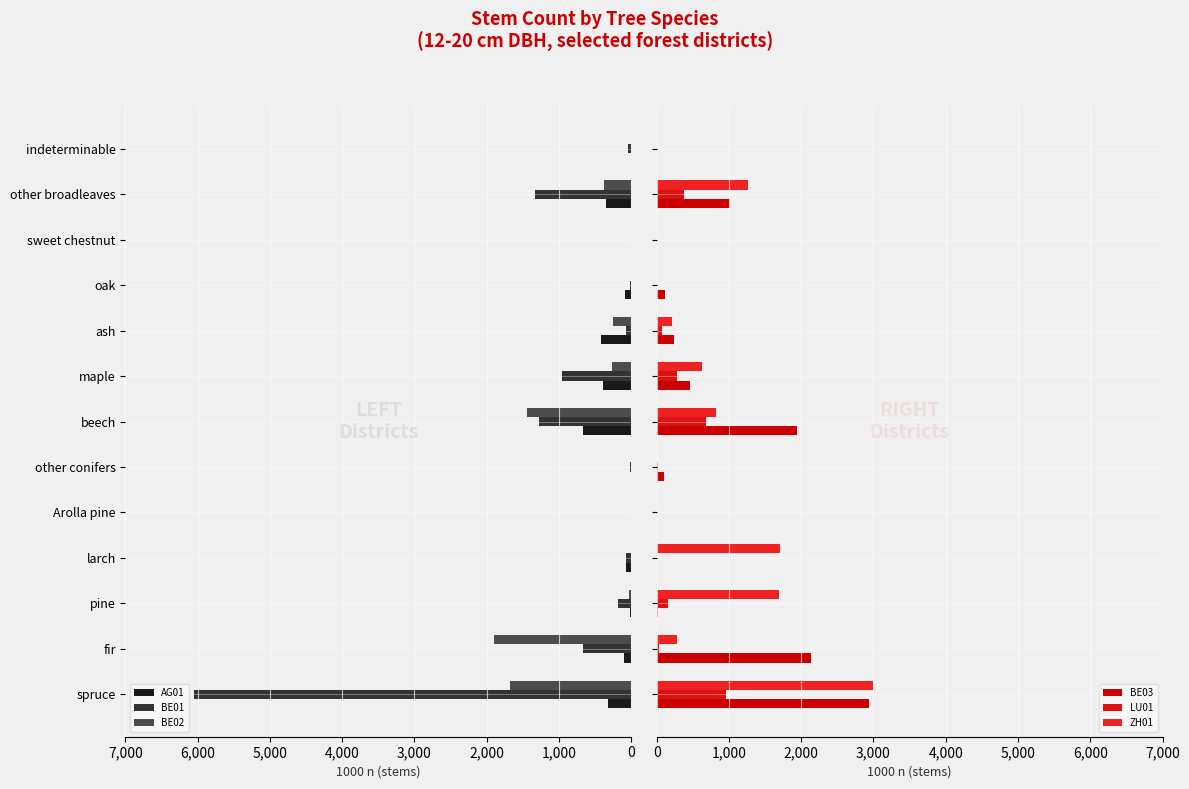

Count the number of data series in this chart.

6